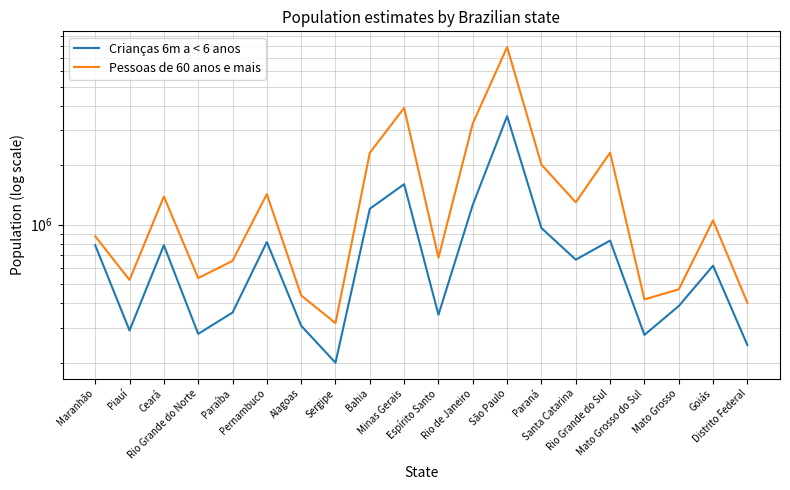

Which label corresponds to the smallest value in the chart?

Sergipe